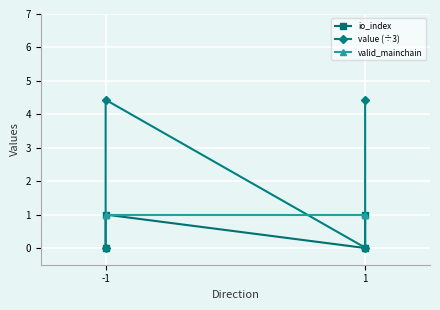

What are all the series names shown in the legend?

io_index, value (÷3), valid_mainchain